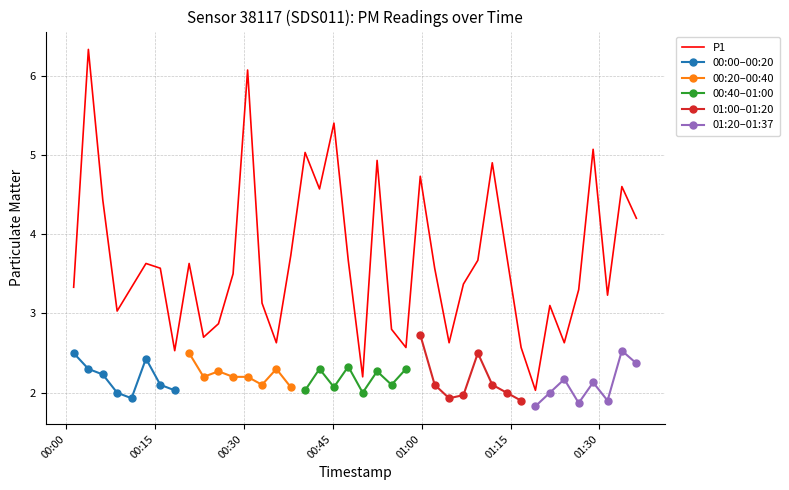

True or false: the data has more than 2 interior local peaks.

True